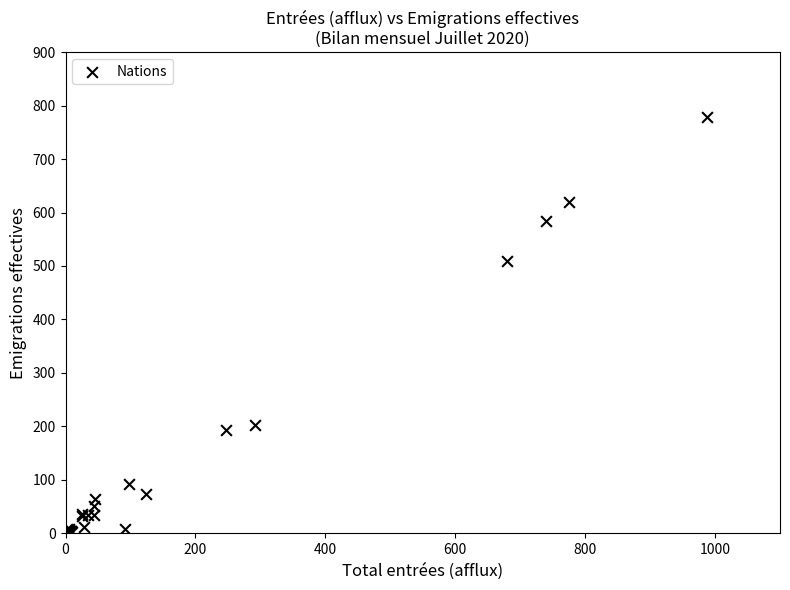

What Y value in the scatter plot is closest to 389?

509